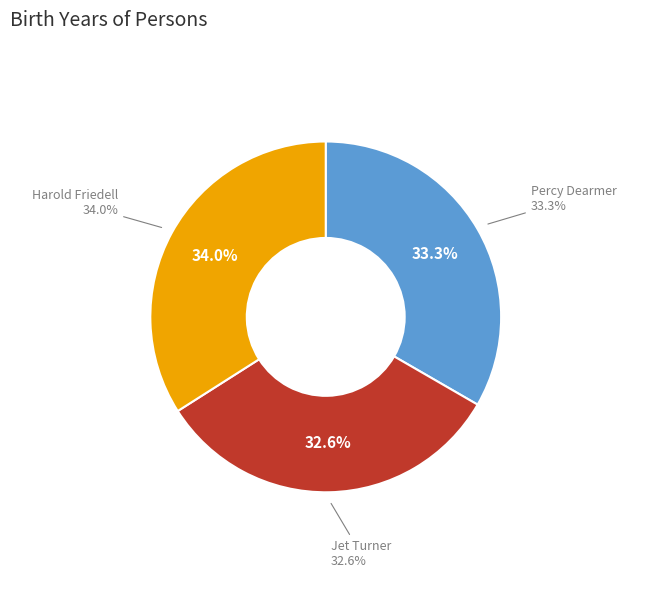

To the nearest percent, what portion does Percy Dearmer represent?

33%